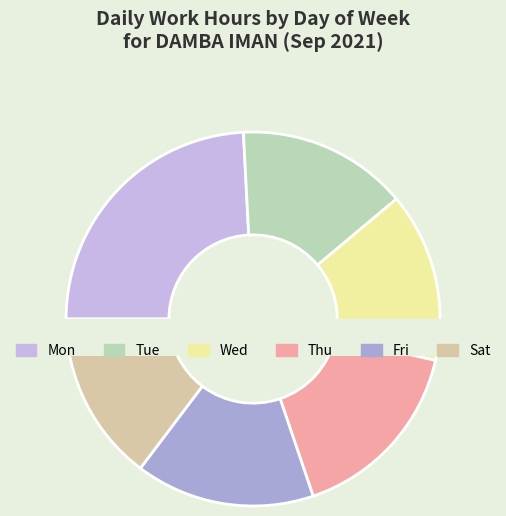

Is Sun the majority of the pie?

No